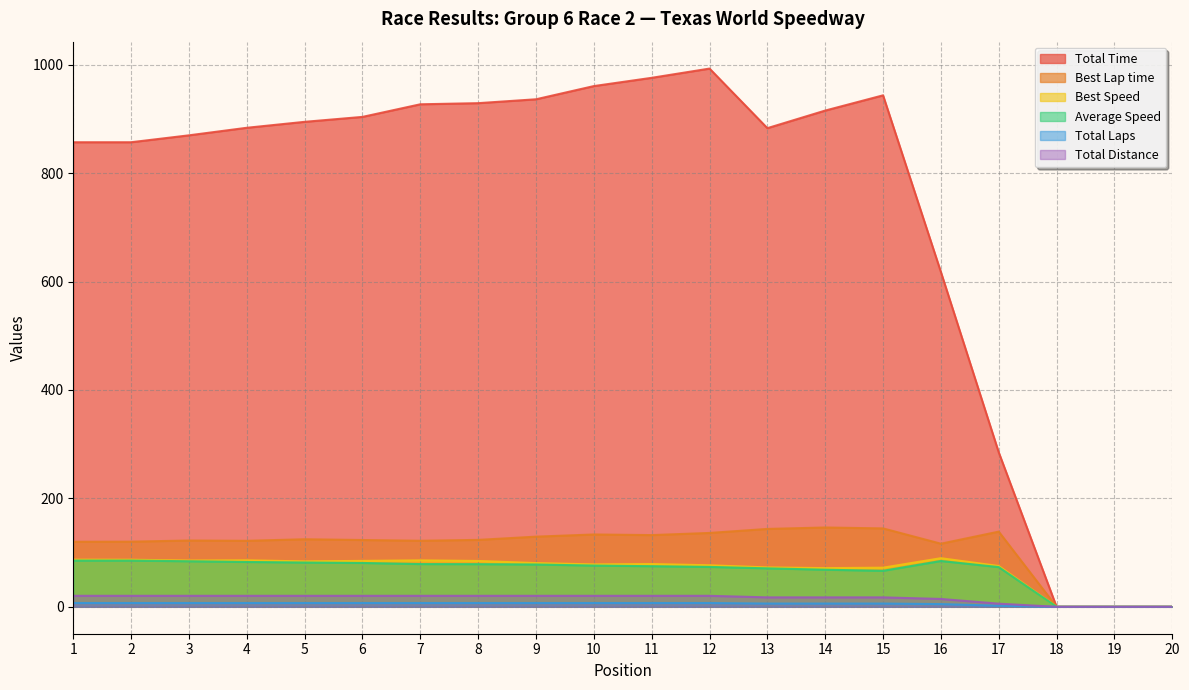

Does the chart display data point markers on the line(s)?

No